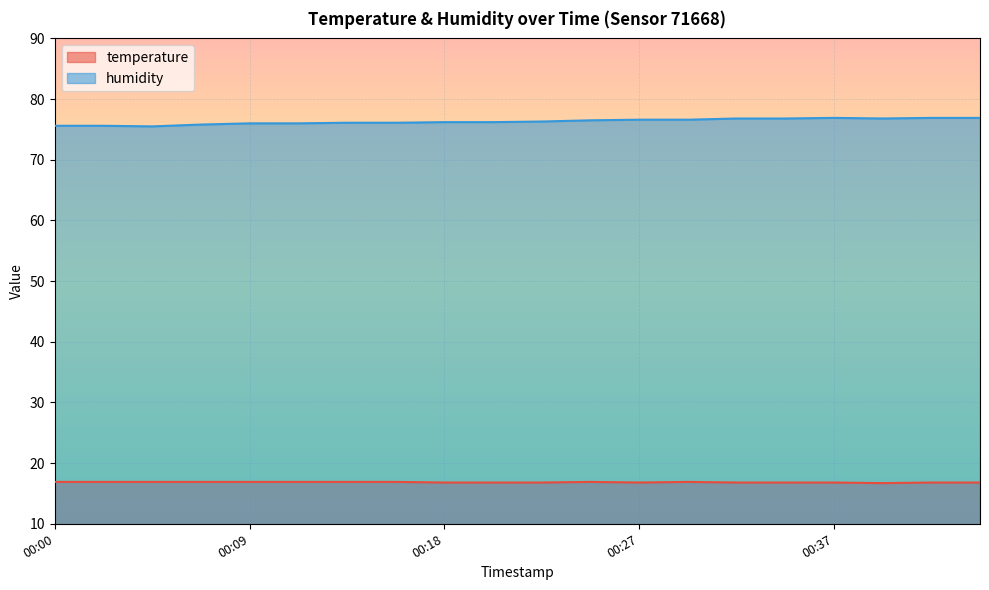

Which has a higher value, 00:25 or 00:00?

00:25